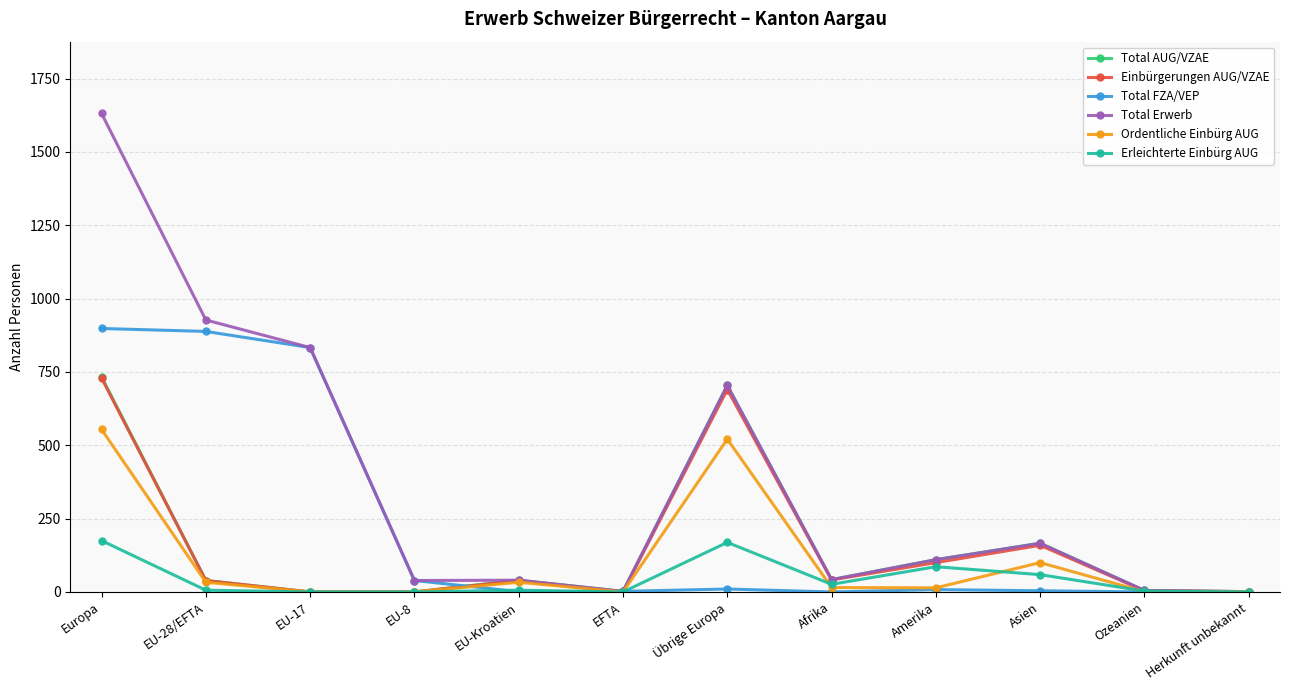

Is the value of Total Erwerb at Asien greater than the value of Ordentliche Einbürg AUG at EFTA?

Yes